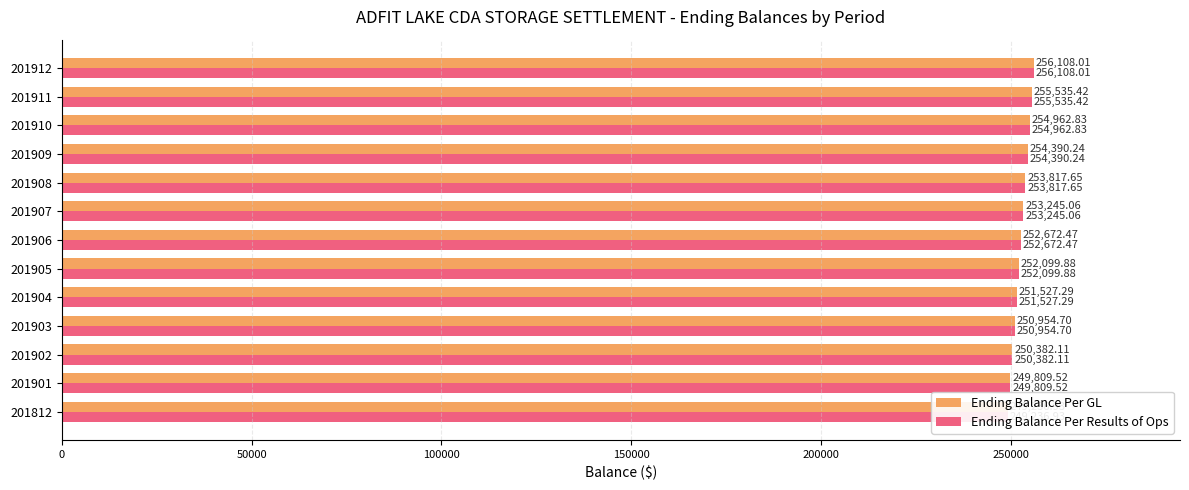

How many data points in Ending Balance Per GL are above 252672?

7